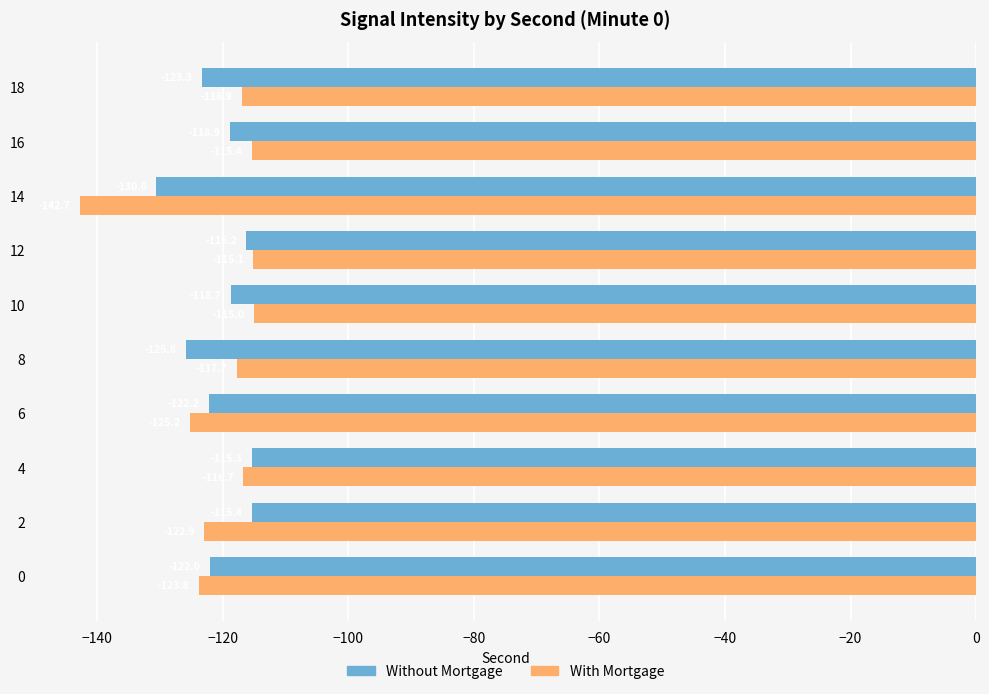

What is the minimum value for With Mortgage?

-142.7